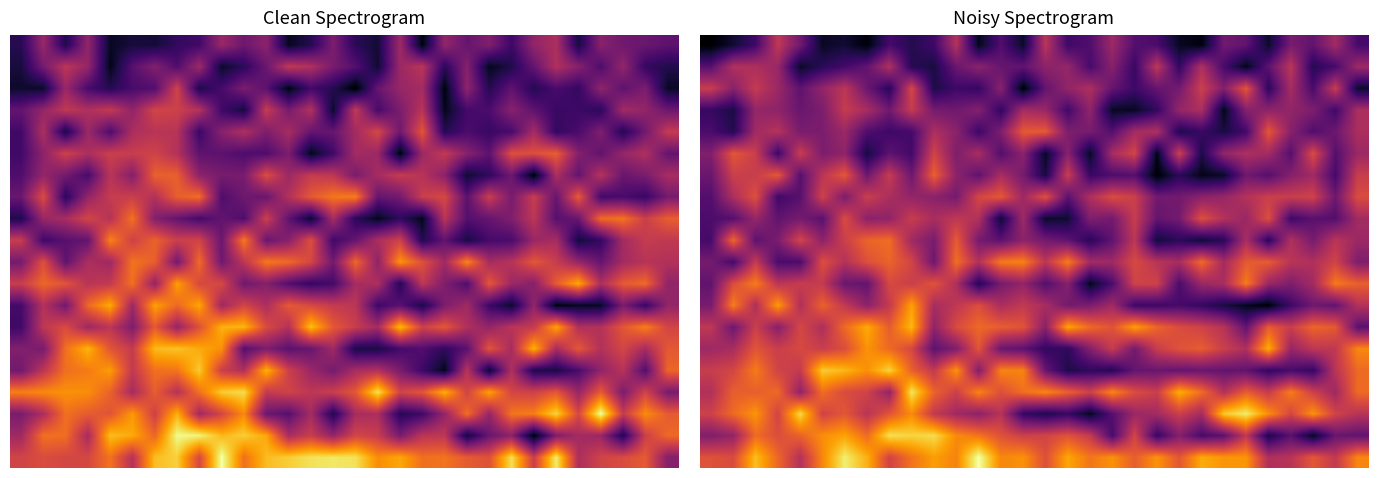

What is the difference between the highest and lowest values at 28?

0.5